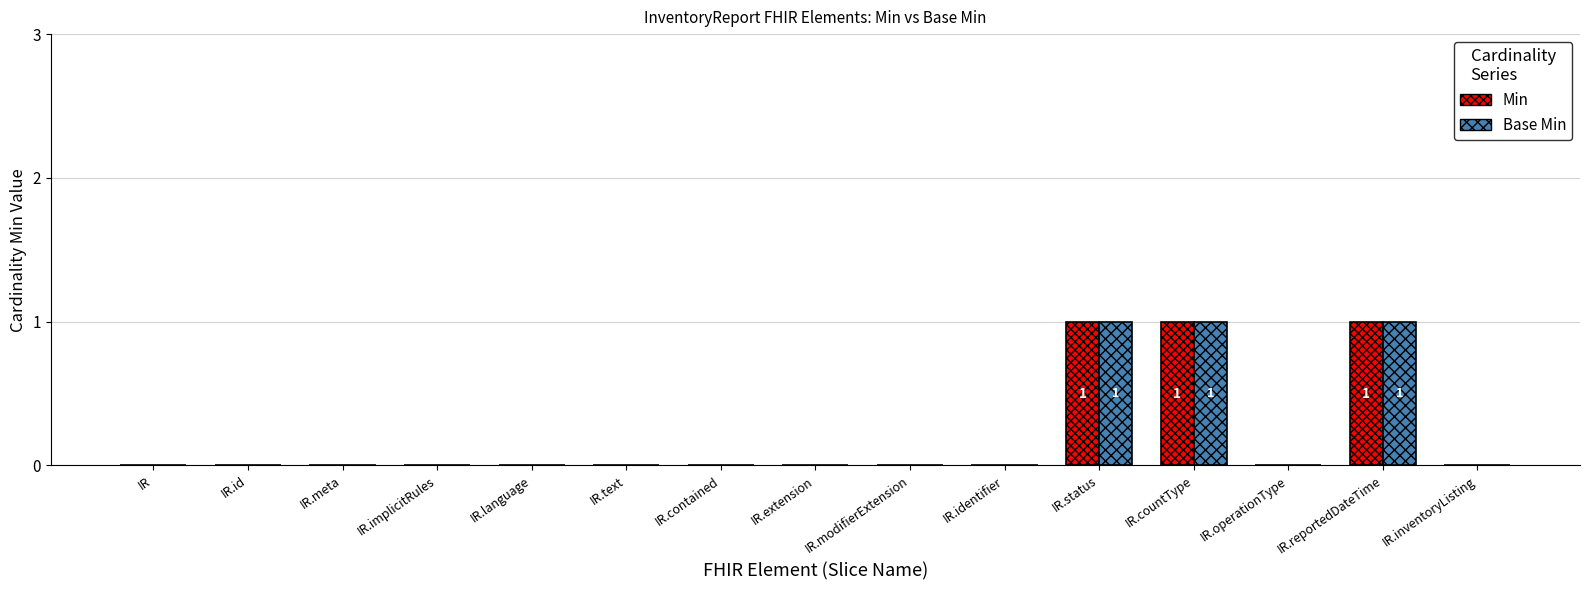

The value of Base Min at IR.modifierExtension is 0. True or false?

True